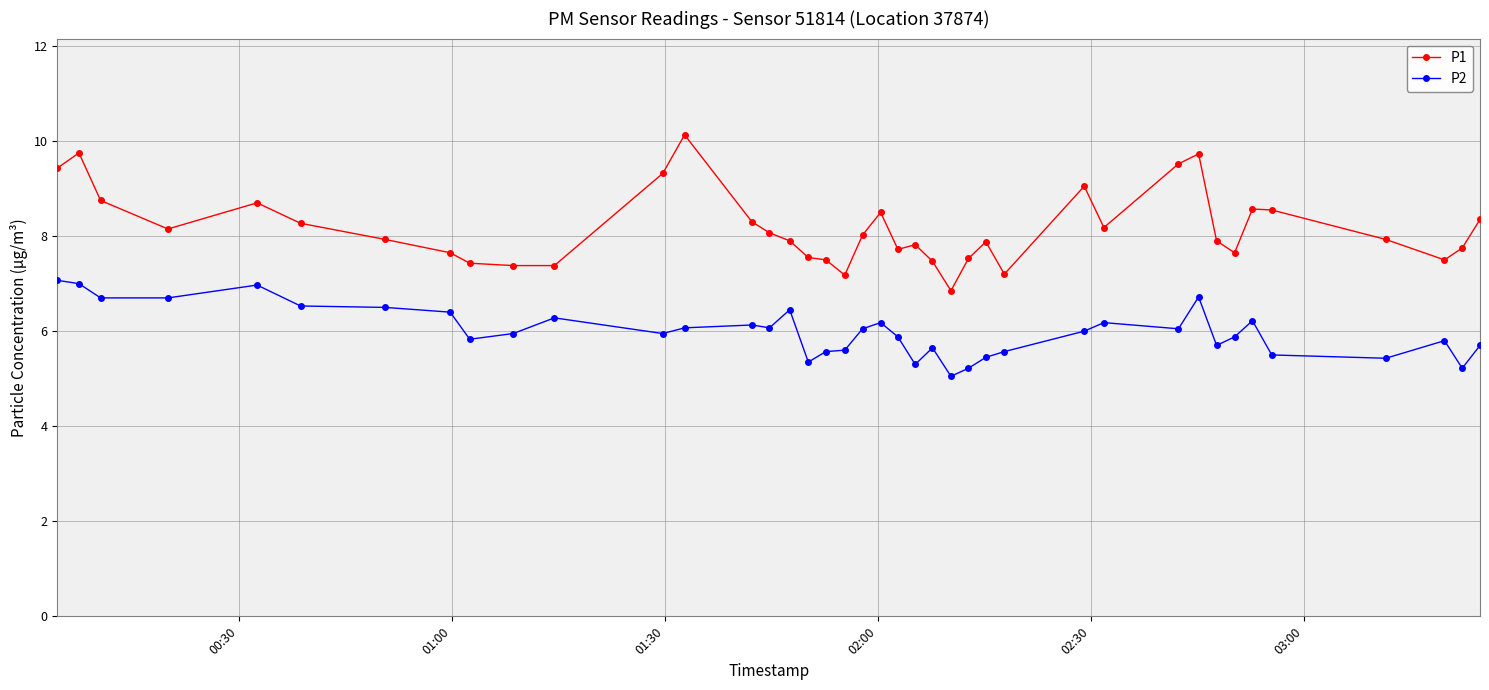

What is the greatest value displayed?

10.1